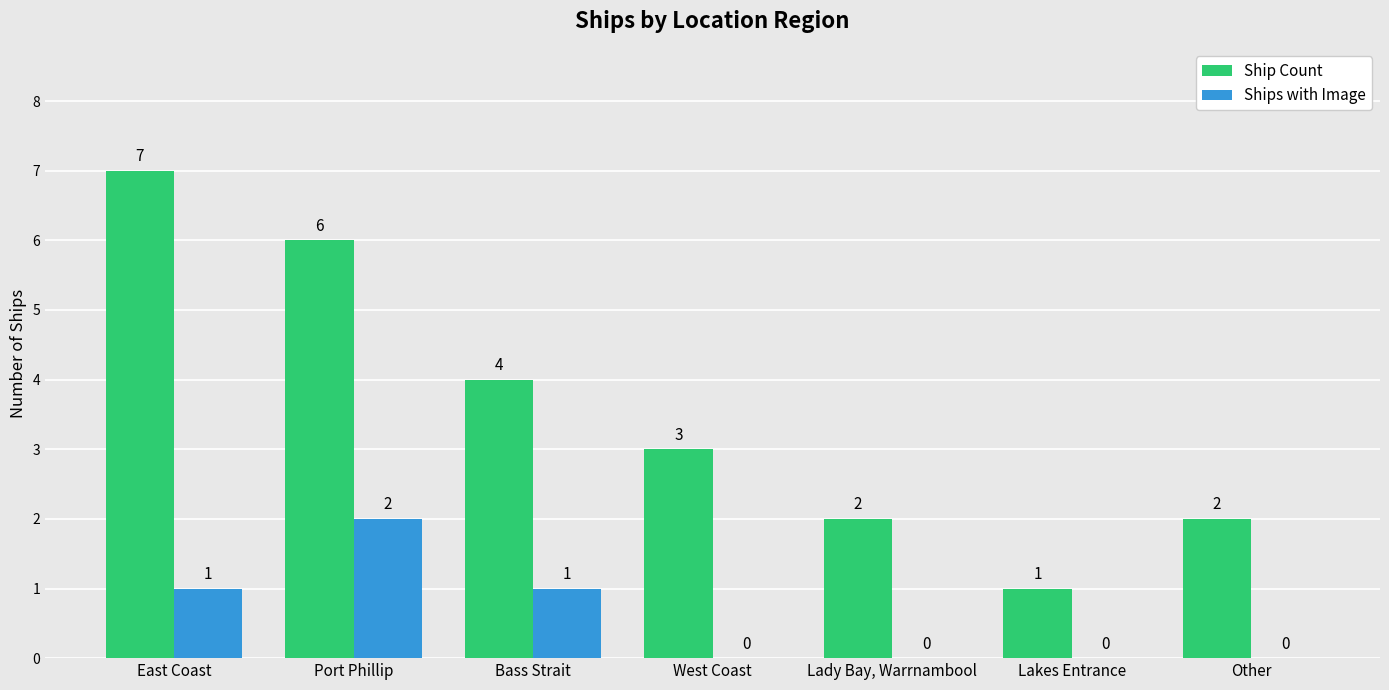

Is the value of Ships with Image at West Coast greater than the value of Ship Count at Other?

No